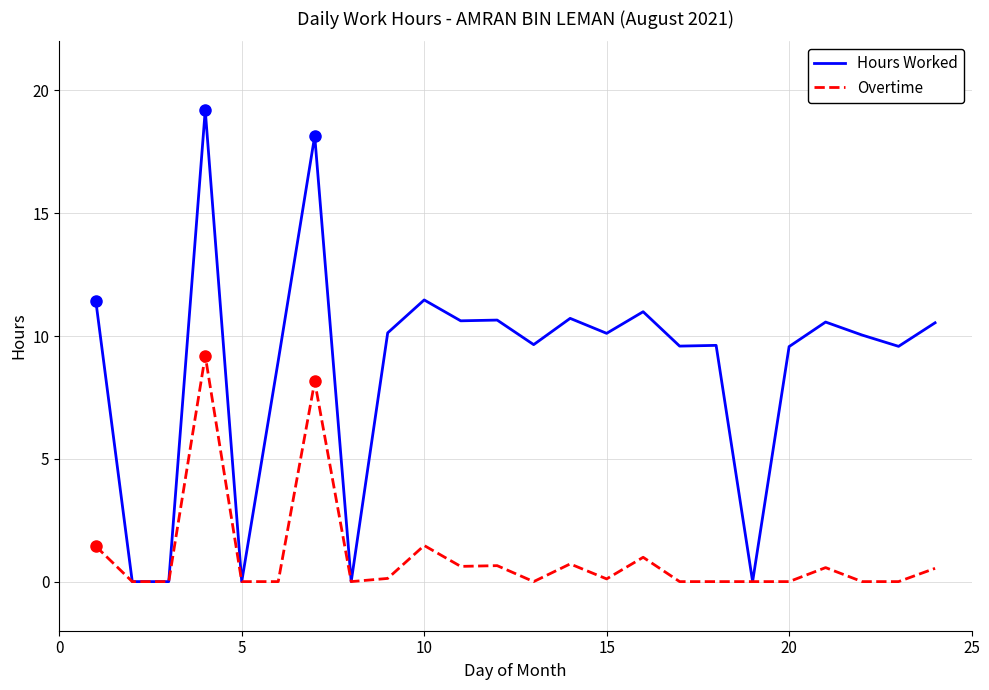

What is the maximum value shown in the chart?

19.2